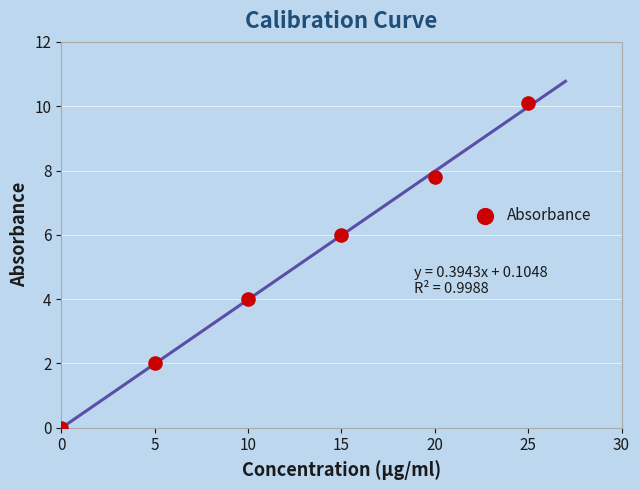

What is the range of X values (max minus min)?

25.0